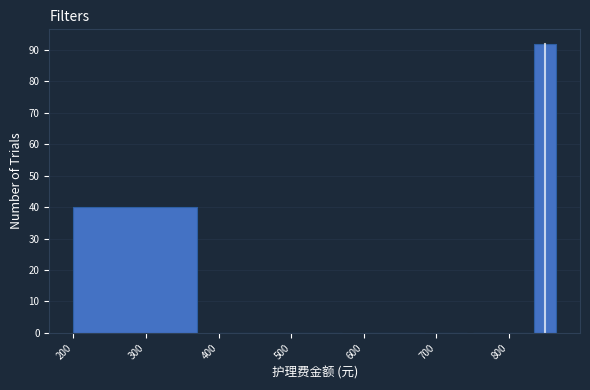

Around what value on the x-axis is the tallest bar? Give the approximate position of its centre, as read against the axis.

850